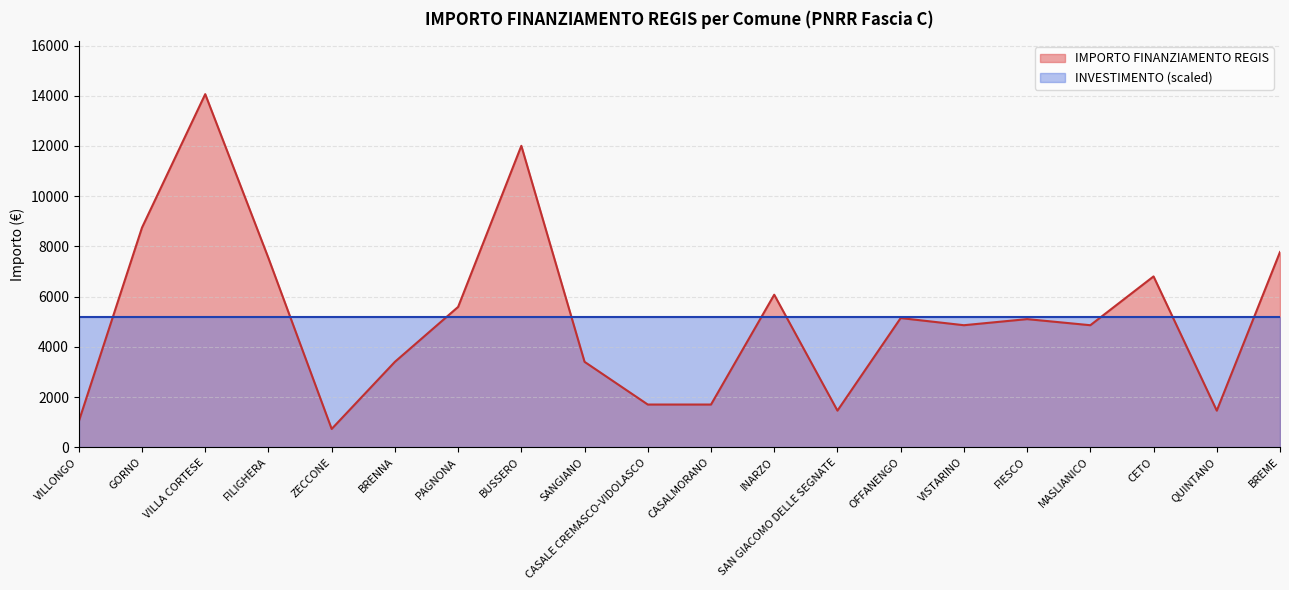

How many data points are above 5103?

9